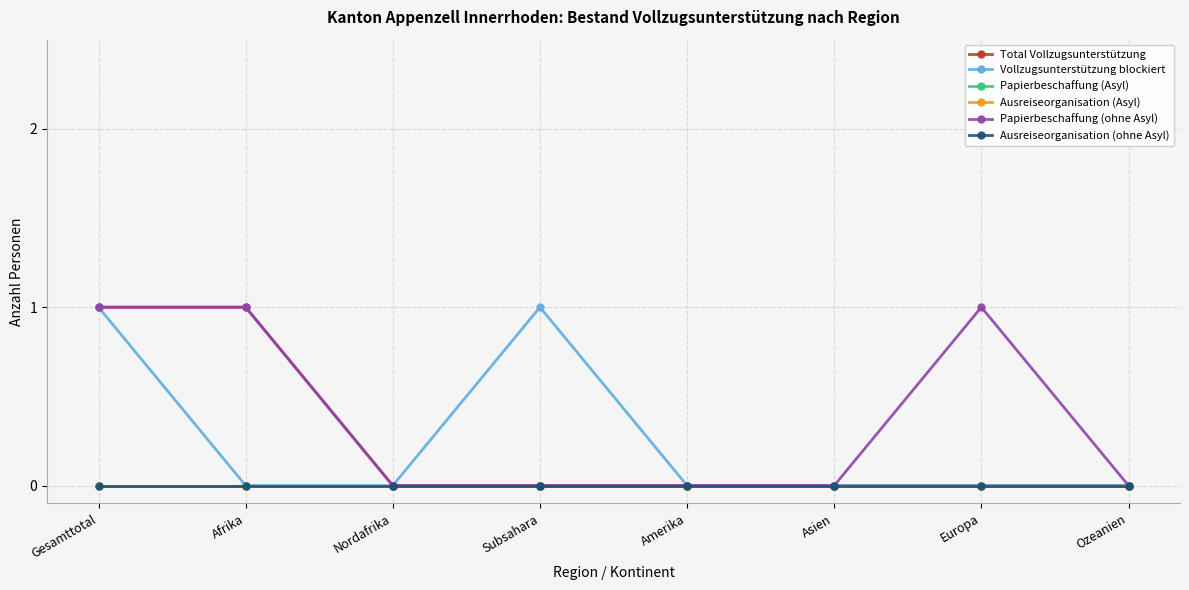

Which series has the largest range (max minus min)?

Total Vollzugsunterstützung